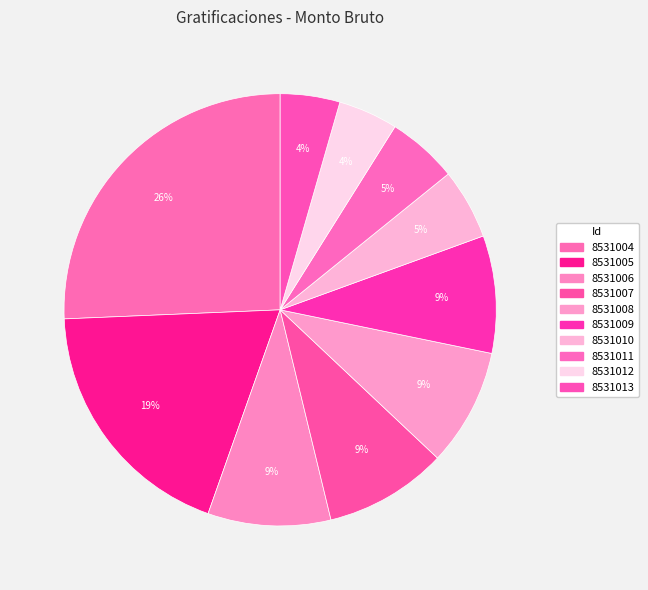

What is the change in value from 8531005 to 8531011?

-20663